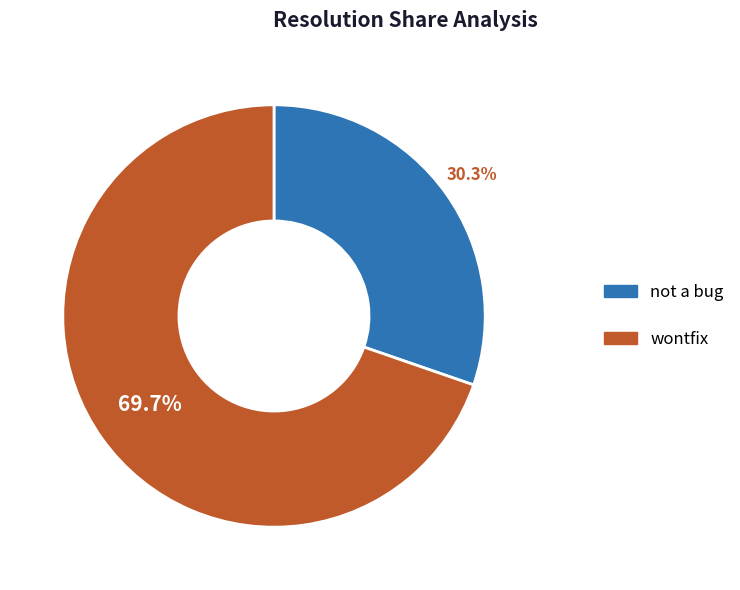

Does any single category account for the majority?

Yes